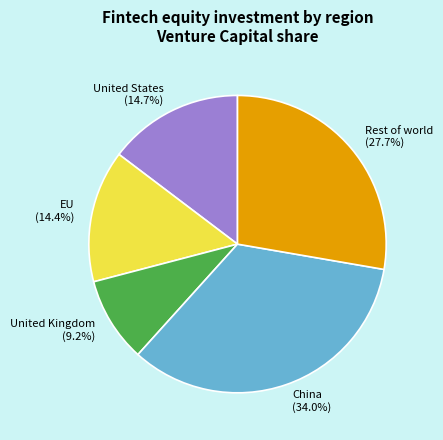

Which category has the biggest portion of the pie?

China